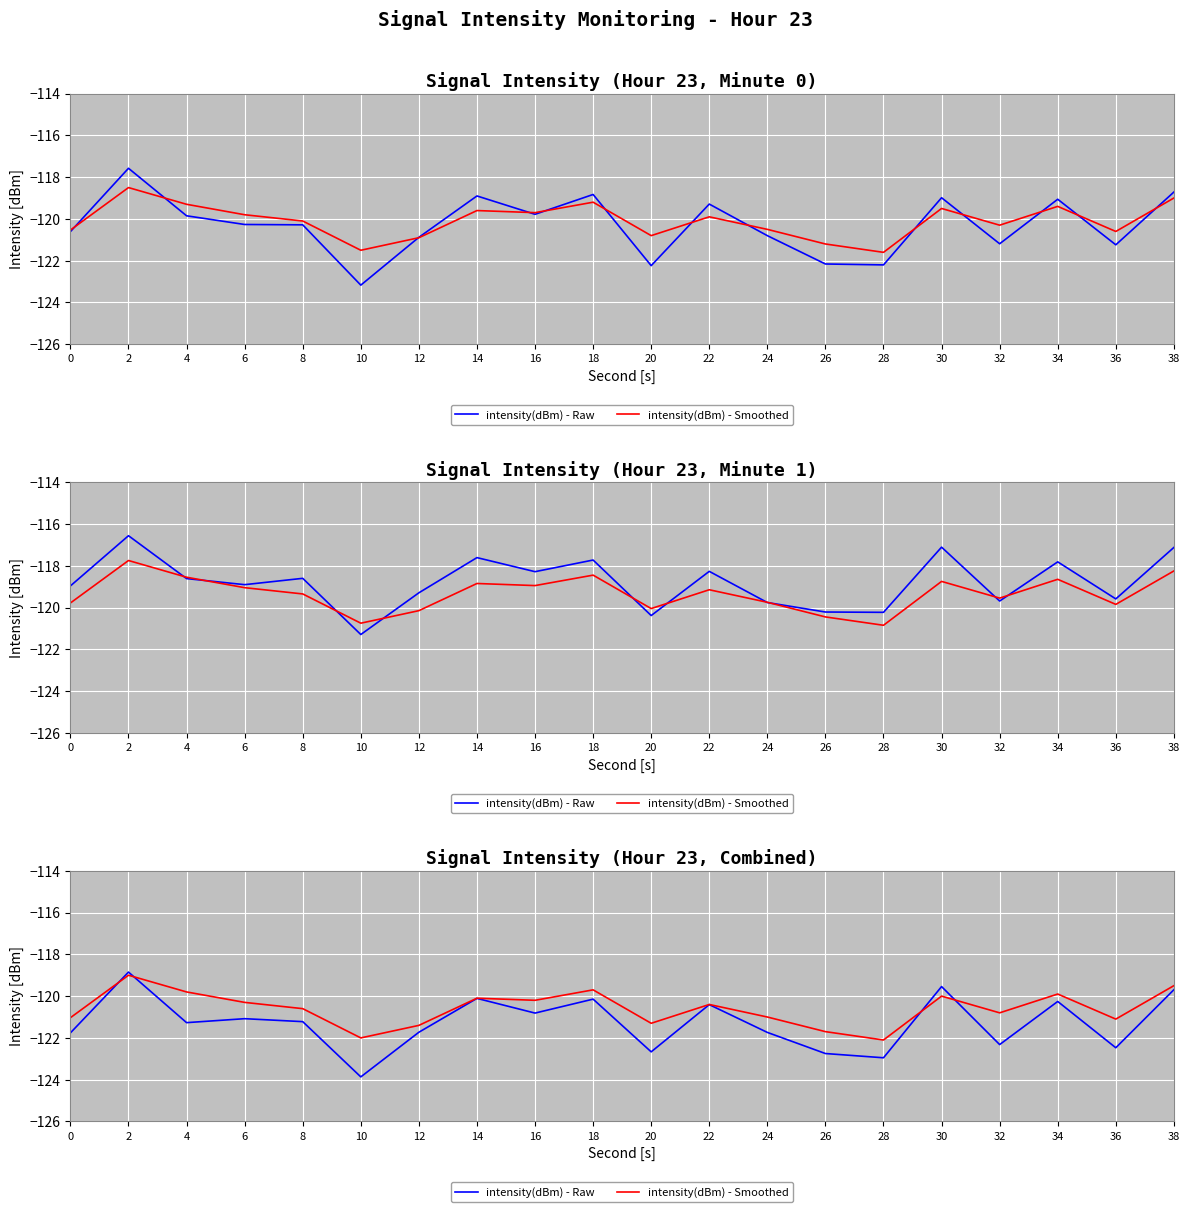

Rank the series by their average value, from highest to lowest.

intensity(dBm) - Smoothed, intensity(dBm) - Raw